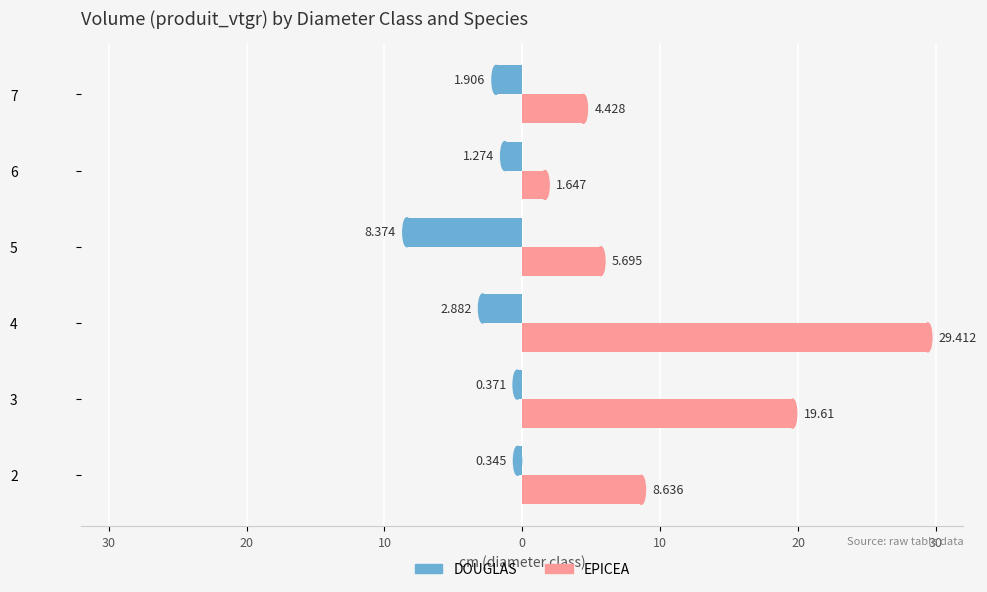

What are all the series names shown in the legend?

DOUGLAS, EPICEA